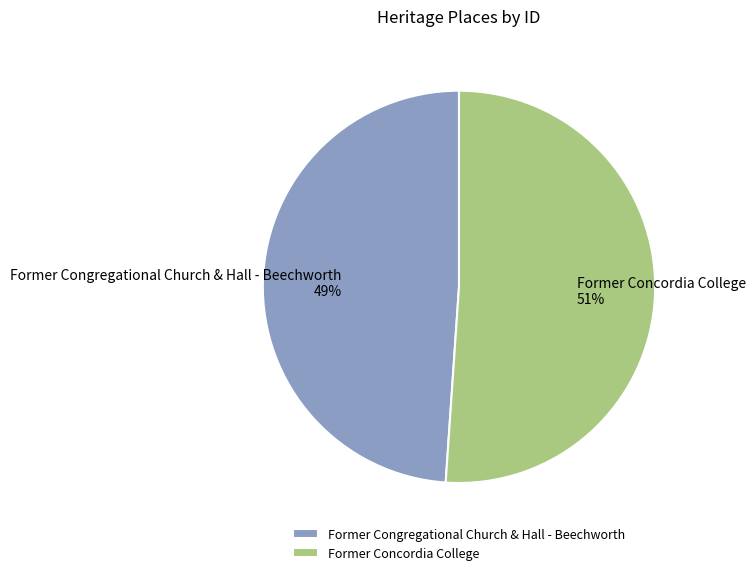

Approximately how many times larger is the value at Former Congregational Church & Hall - Beechworth compared to Former Concordia College?

1.0